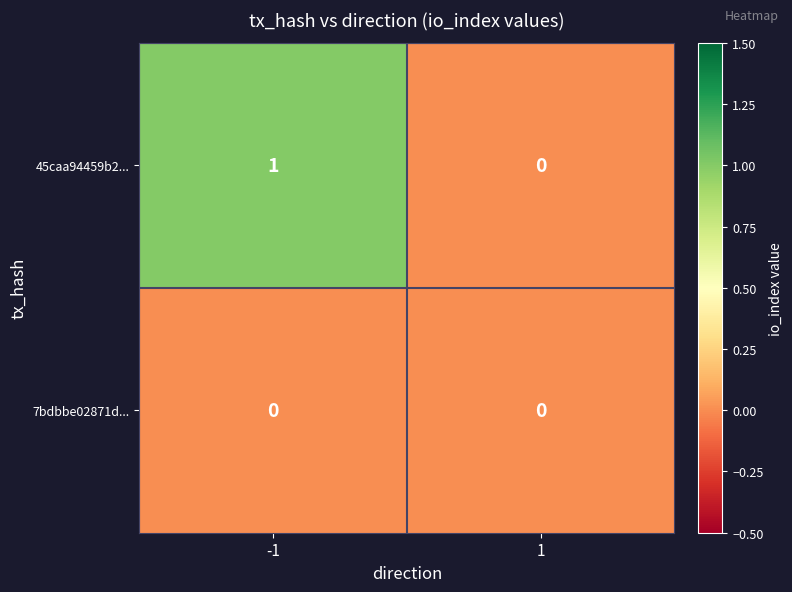

Reading left to right, extract all data points from this chart.

45caa94459b2...: 1	0
7bdbbe02871d...: 0	0